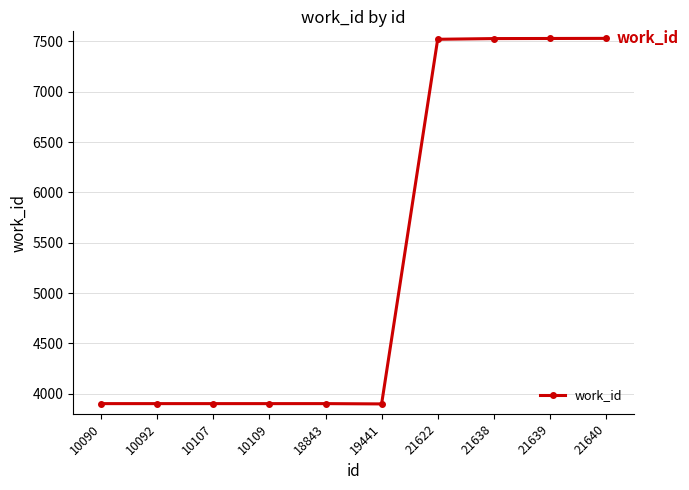

Read the value at 10092.

3901